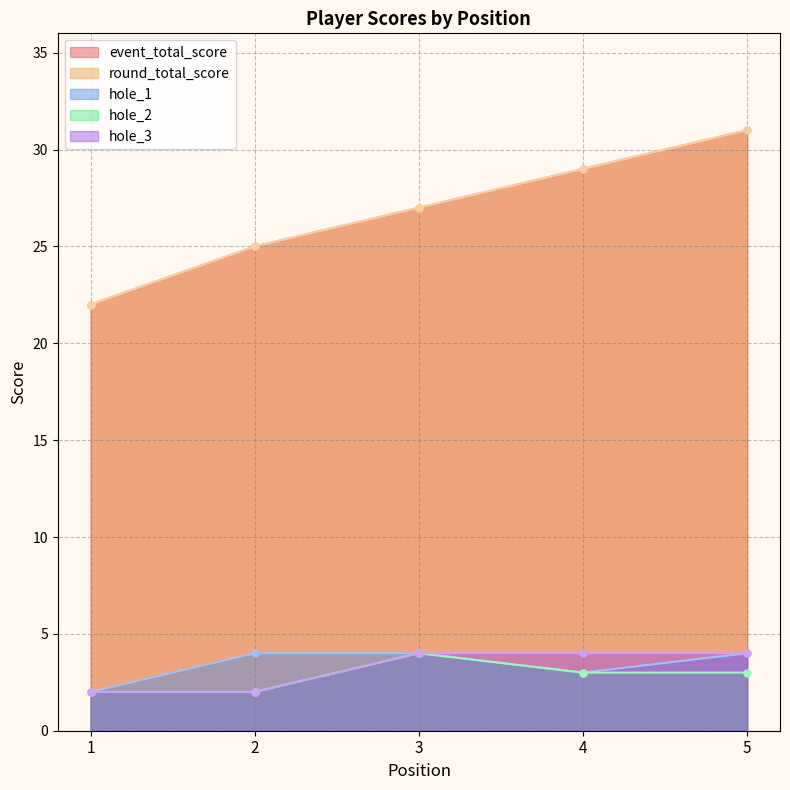

What is the maximum value shown in the chart?

31